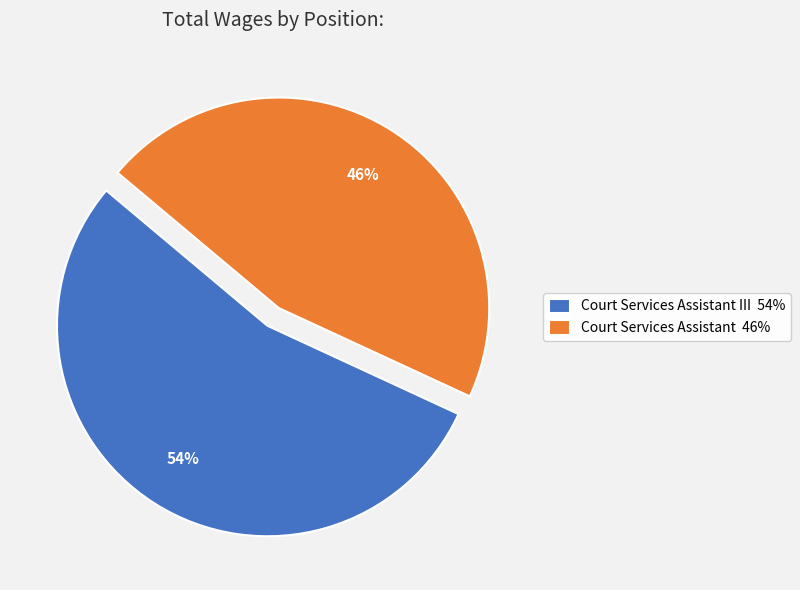

Between Court Services Assistant 46% and Court Services Assistant III 54%, which is larger?

Court Services Assistant III 54%